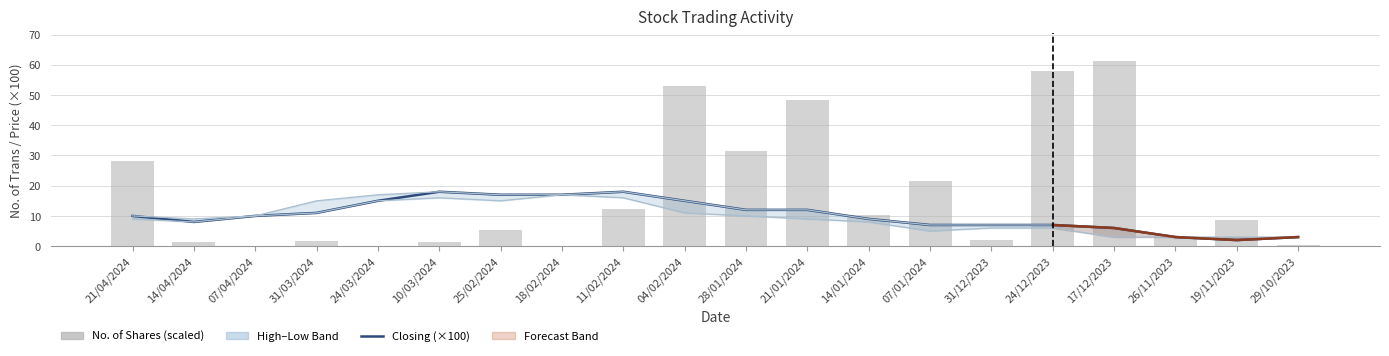

What is the maximum value shown in the chart?

61.2